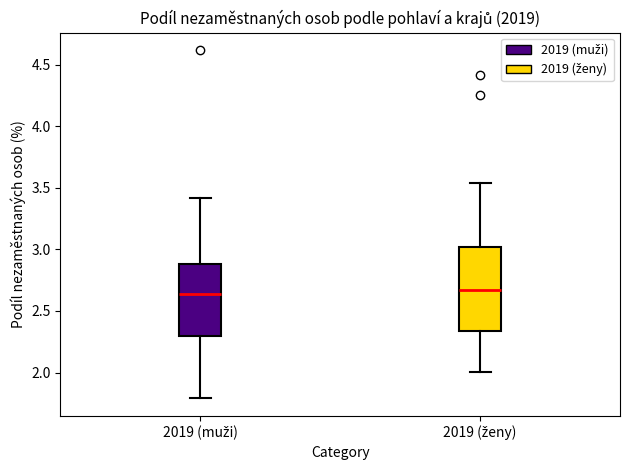

Reading left to right, transcribe this box plot: for each box, give where its median line is, the range the box spans, and where its two whiskers end, as read against the y-axis. The values are not printed on the chart, so give them approximately, as read against the axis.

2019 (muži): median 2.65, box 2.30 to 2.90, whiskers 1.80 to 3.40
2019 (ženy): median 2.65, box 2.35 to 3.00, whiskers 2.00 to 3.55